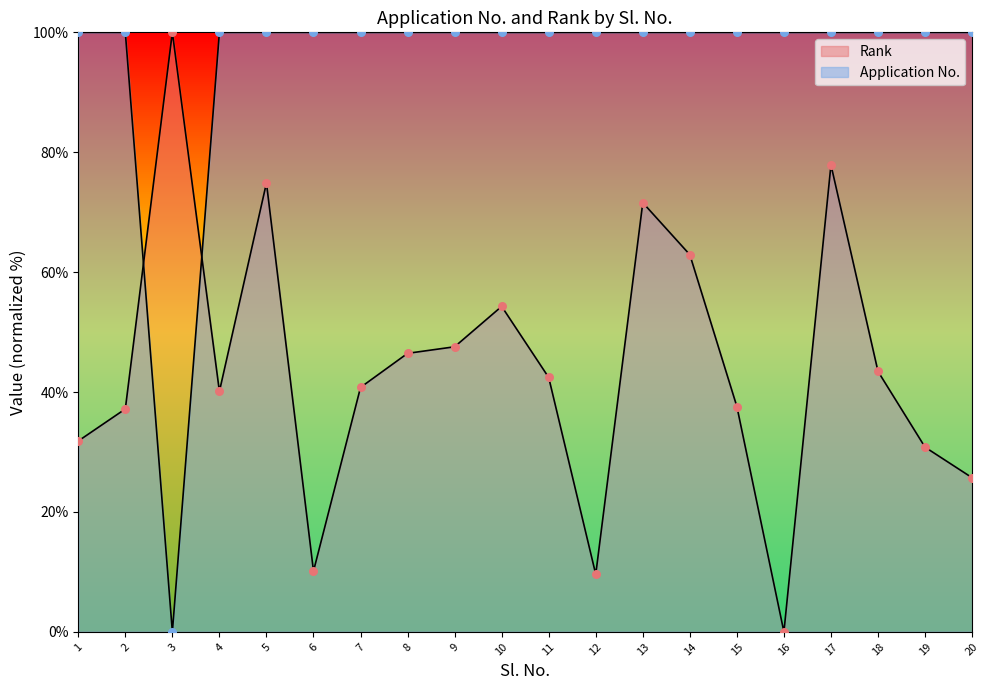

What are all the series names shown in the legend?

Rank, Application No.